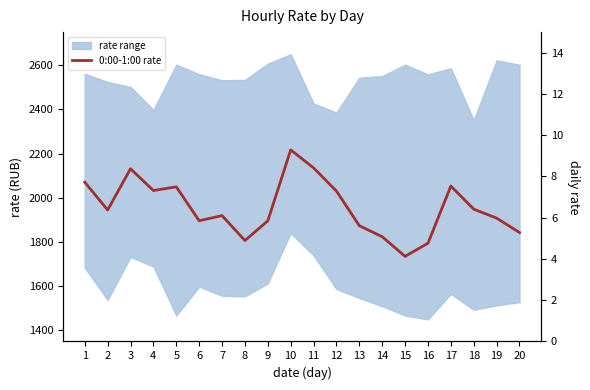

Reading left to right, extract all data points from this chart.

2070.4	1944.6	2131.1	2032.5	2049.4	1896.0	1919.2	1806.4	1895.5	2216.6	2135.2	2030.3	1873.4	1823.6	1734.6	1794.2	2052.8	1948.4	1907.7	1842.6